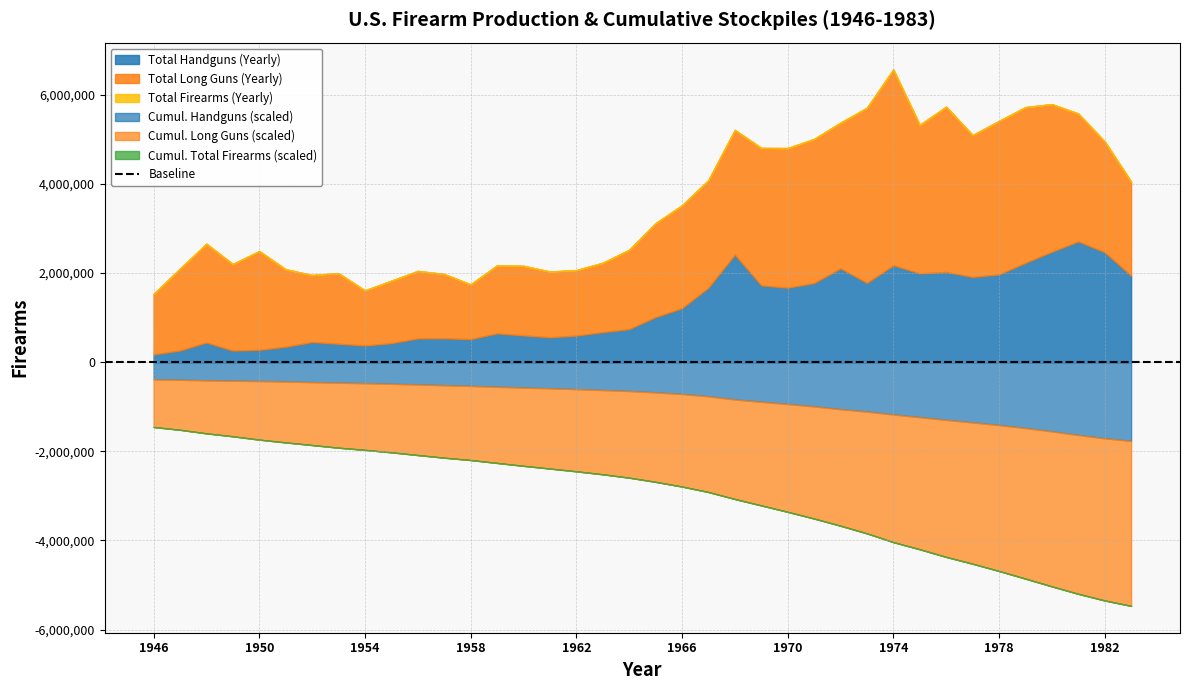

Between 1969 and 1973, which is larger?

1973